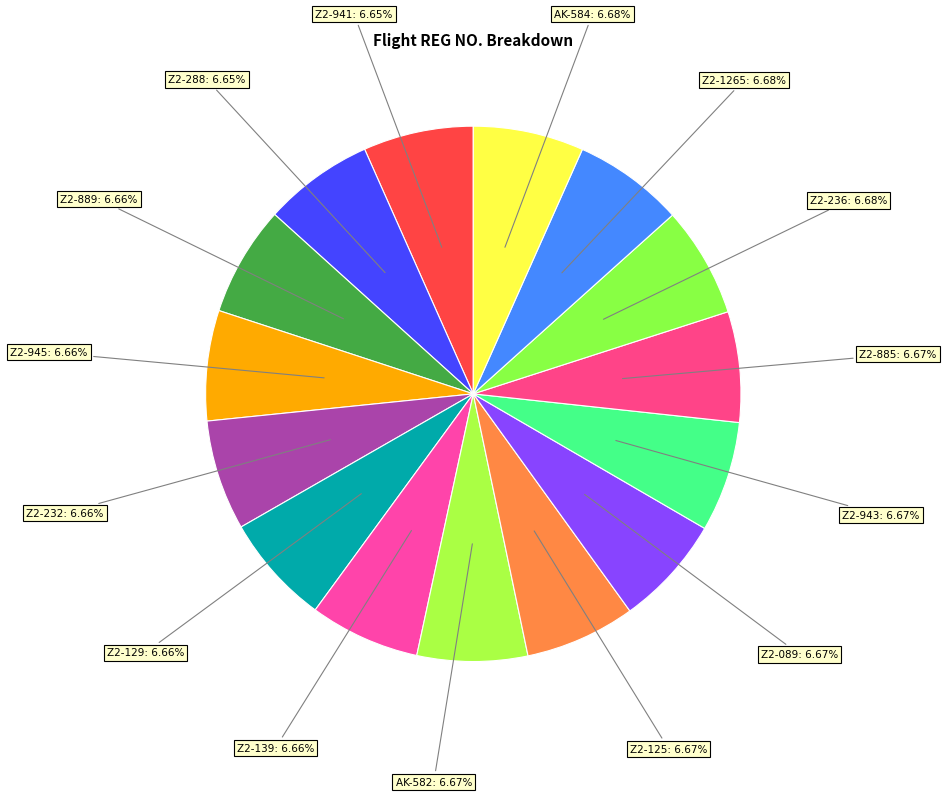

To the nearest percent, what portion does Z2-288 represent?

7%